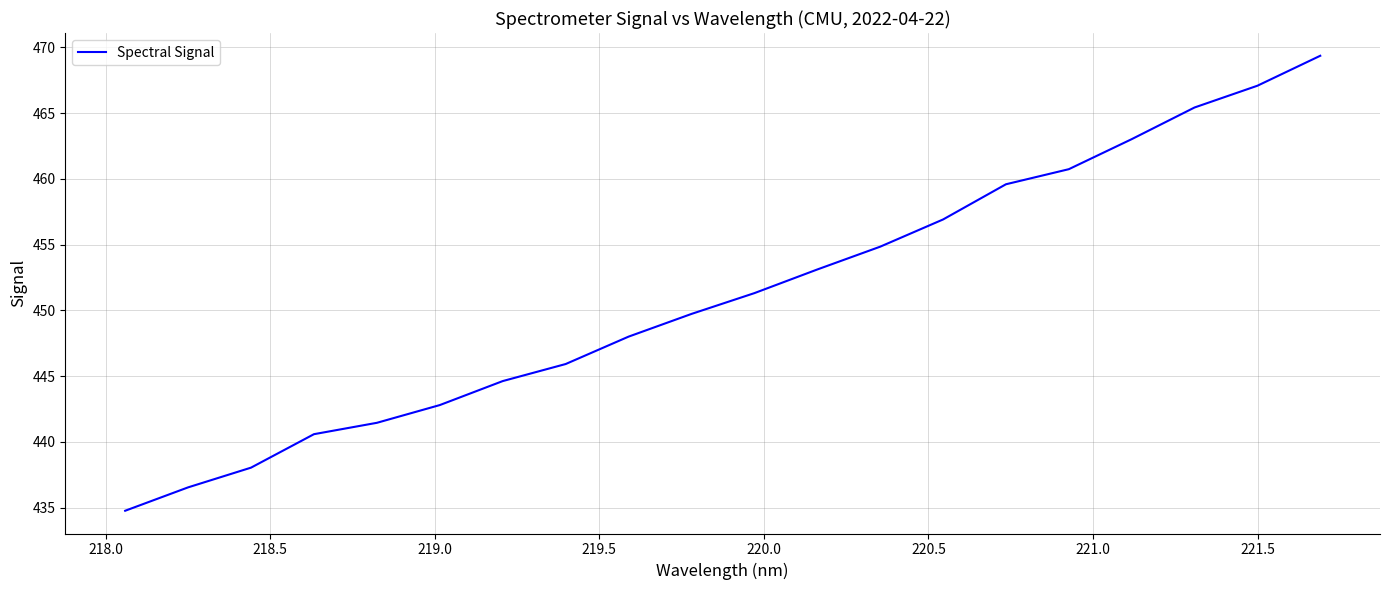

What is the greatest value displayed?

469.4